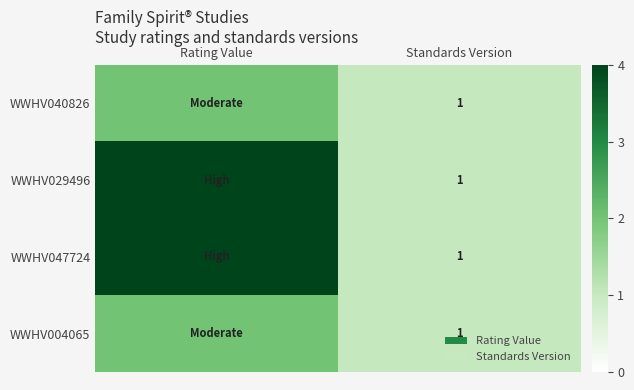

Count the number of categories in the chart.

2